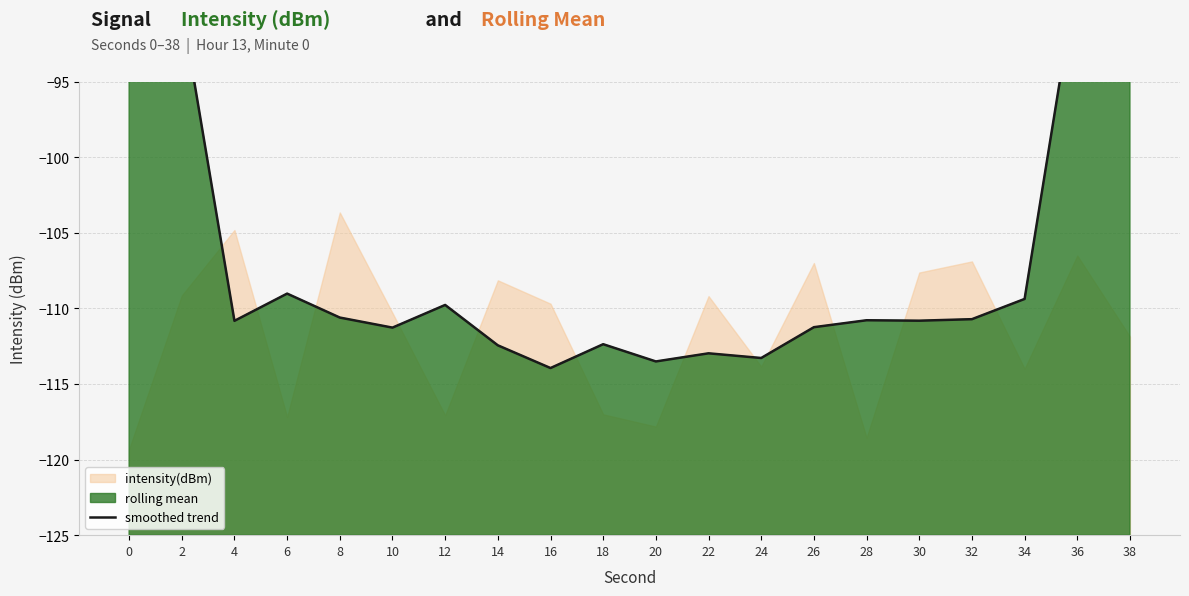

What is the sum of all values?

-2094.1